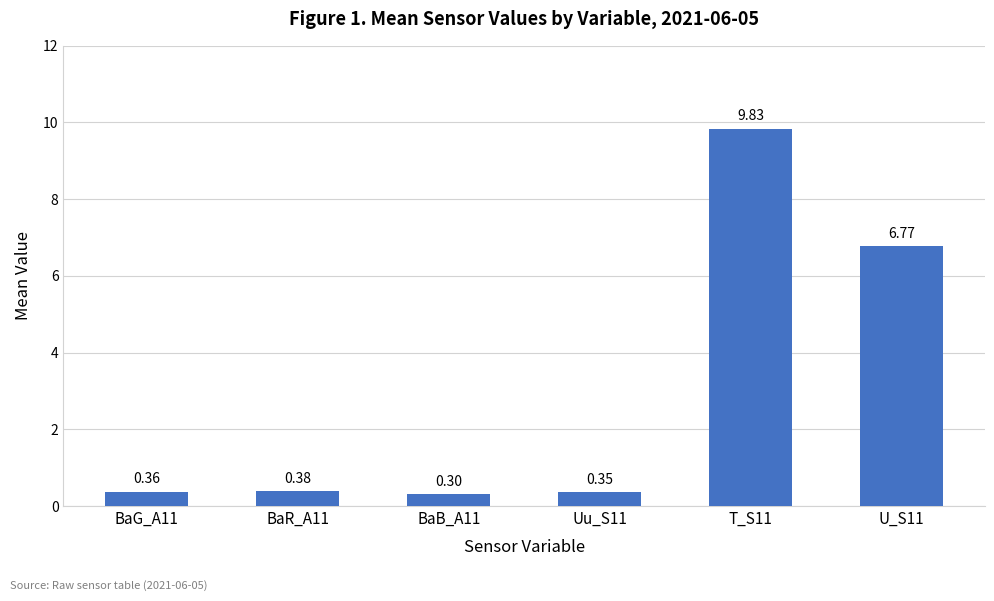

Rank the categories by value from highest to lowest.

T_S11, U_S11, BaR_A11, BaG_A11, Uu_S11, BaB_A11